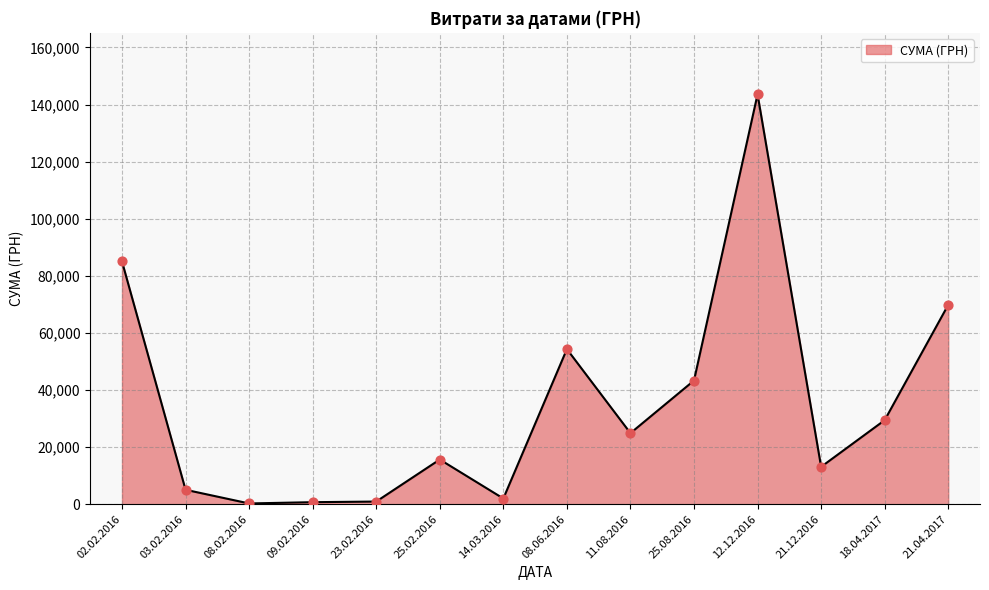

Between 25.02.2016 and 12.12.2016, which is larger?

12.12.2016